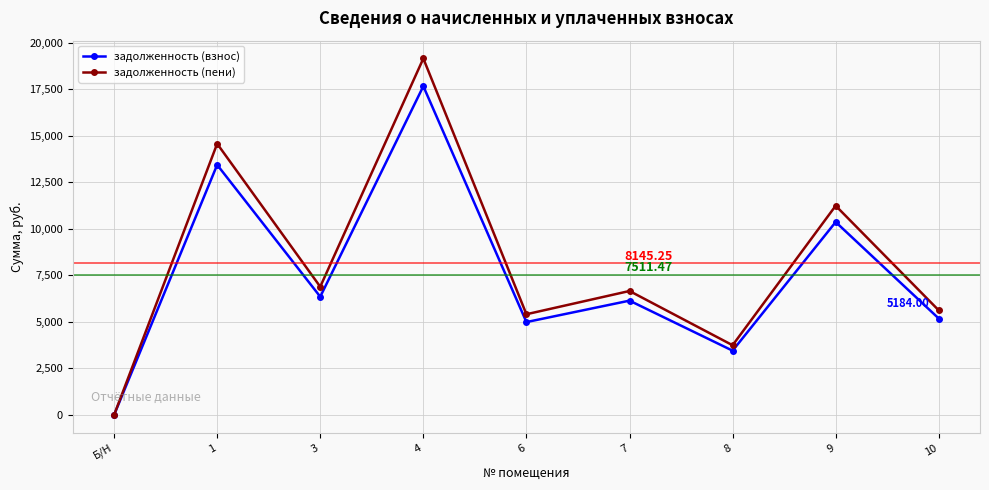

Is it true that задолженность (пени) equals 19154.4 at 4?

True